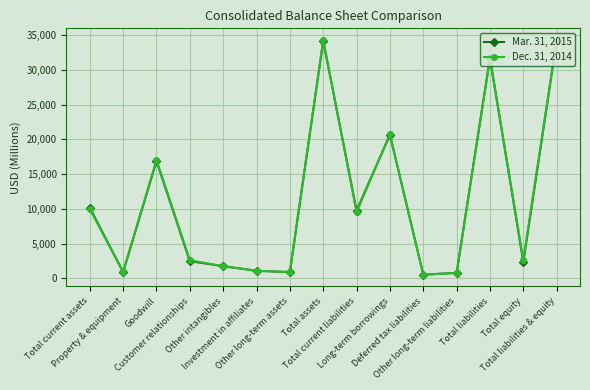

How many categories are shown in the chart?

15